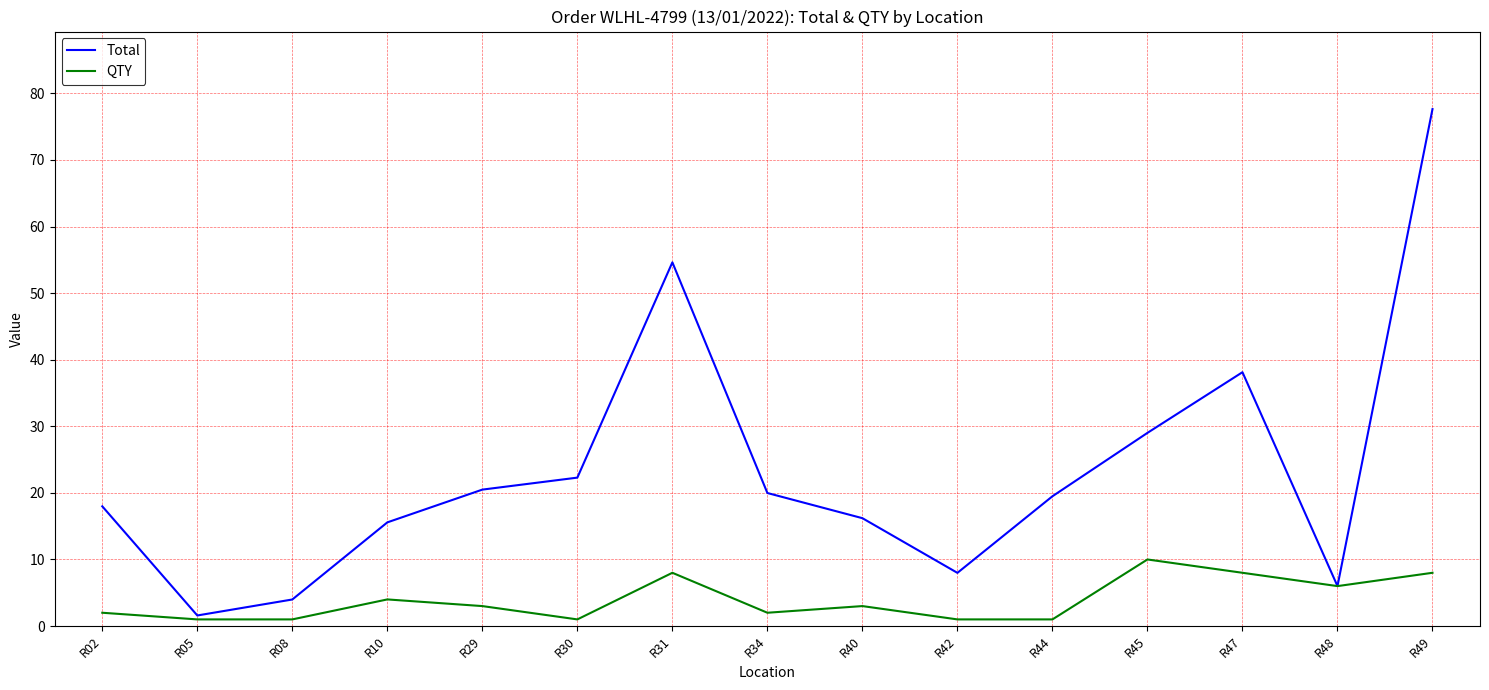

True or false: QTY has a value of 3.0 at R29.

True